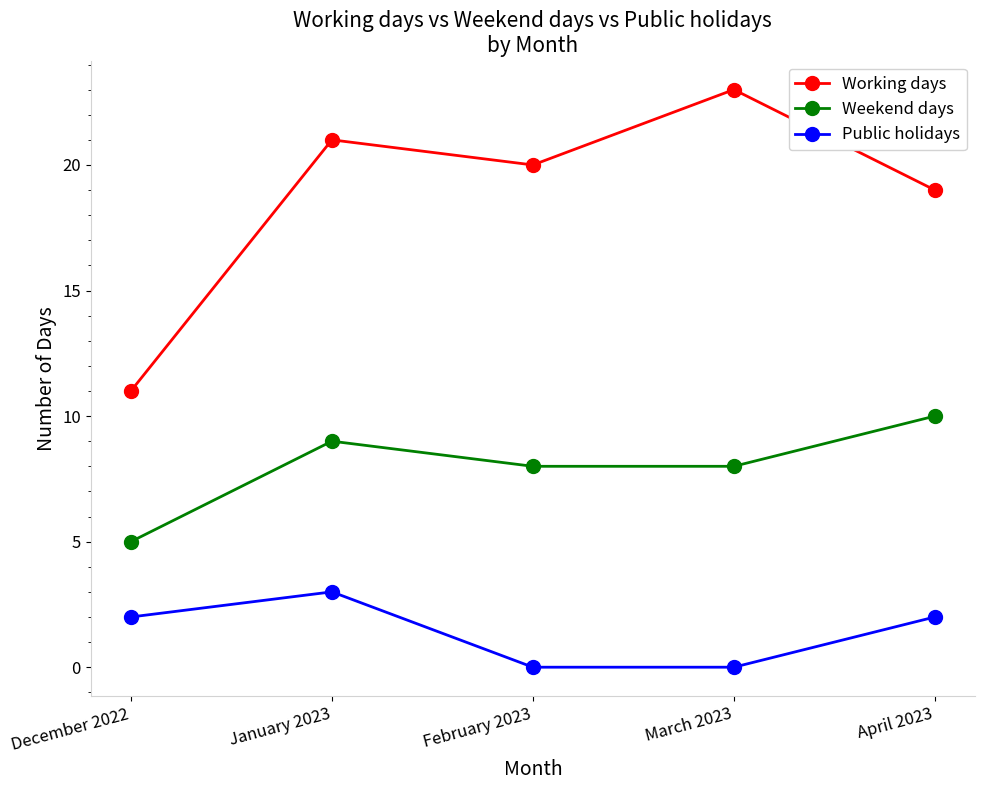

True or false: Weekend days has a value of 12 at March 2023.

False